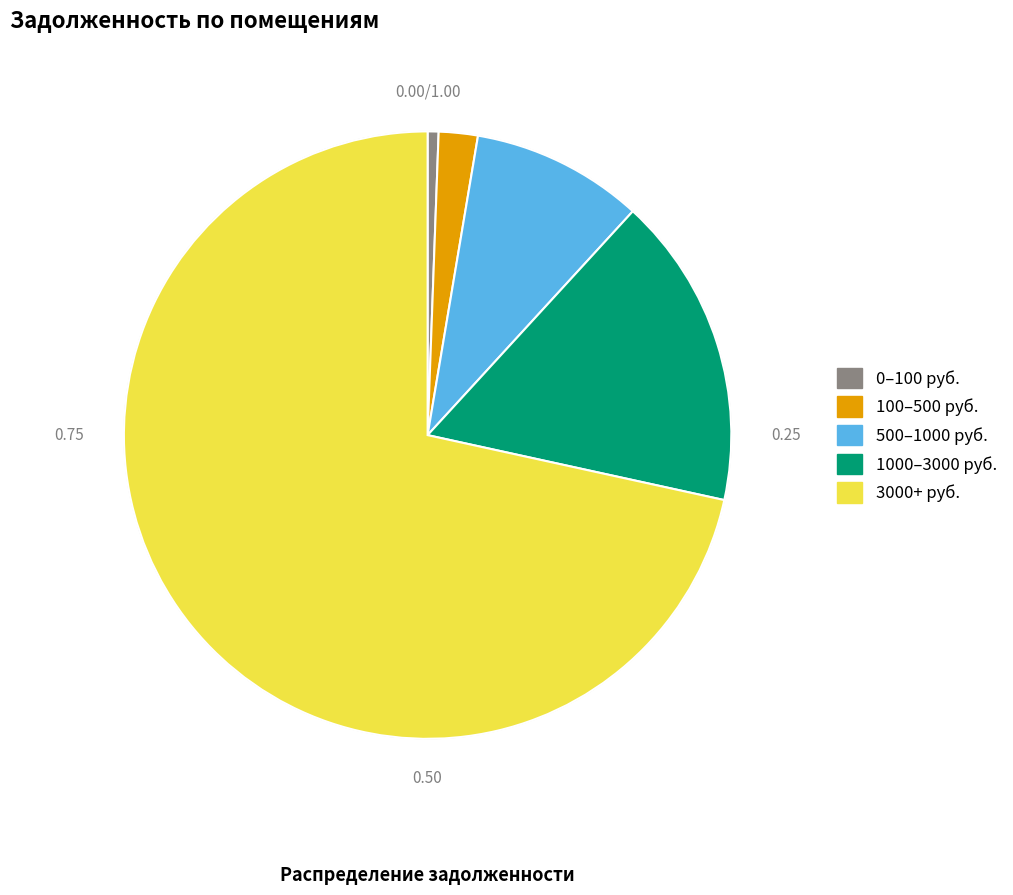

Is there any slice that represents more than half of the pie?

Yes